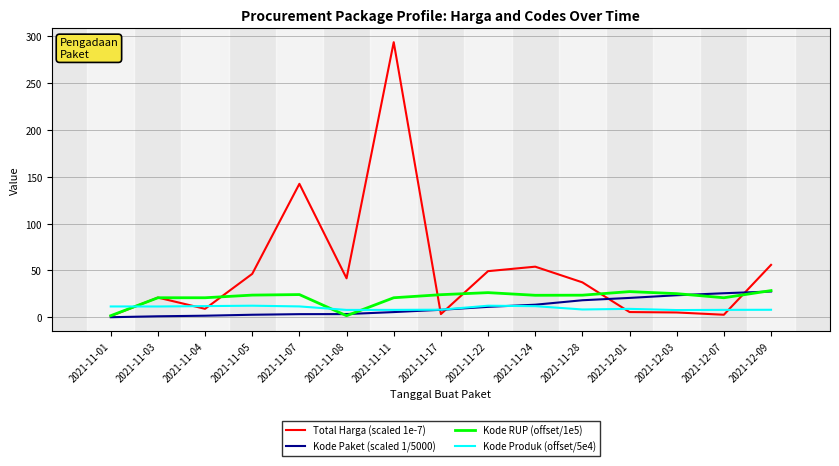

Is it true that Kode Paket (scaled 1/5000) equals 1.1 at 2021-11-03?

True